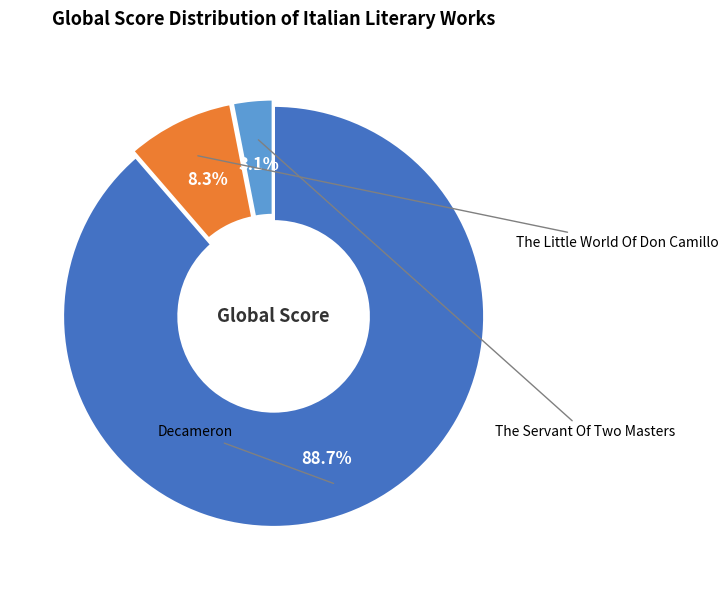

What portion of the pie excludes Decameron?

11.3%